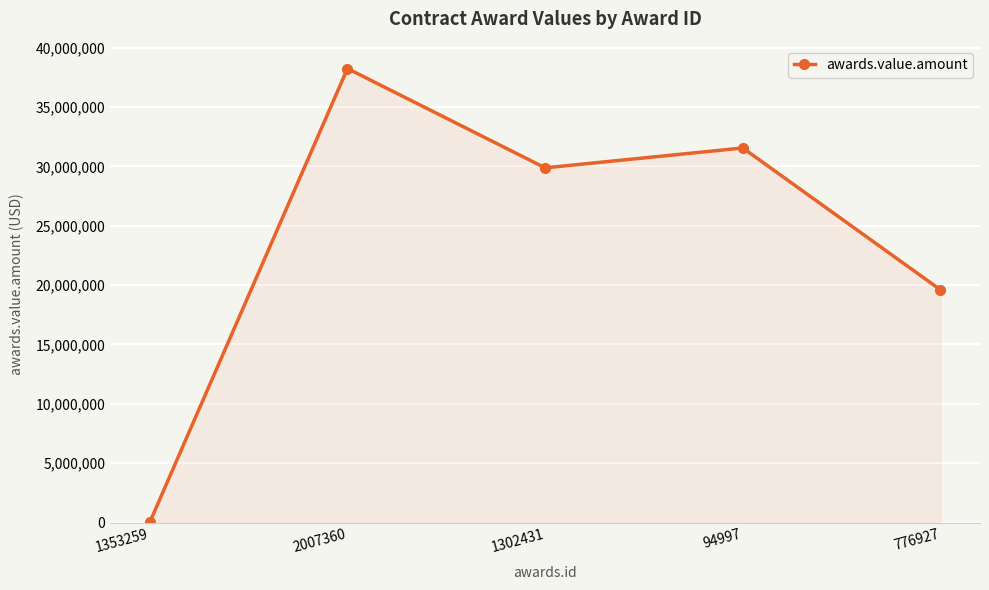

Which category has the lowest value across all series?

1353259